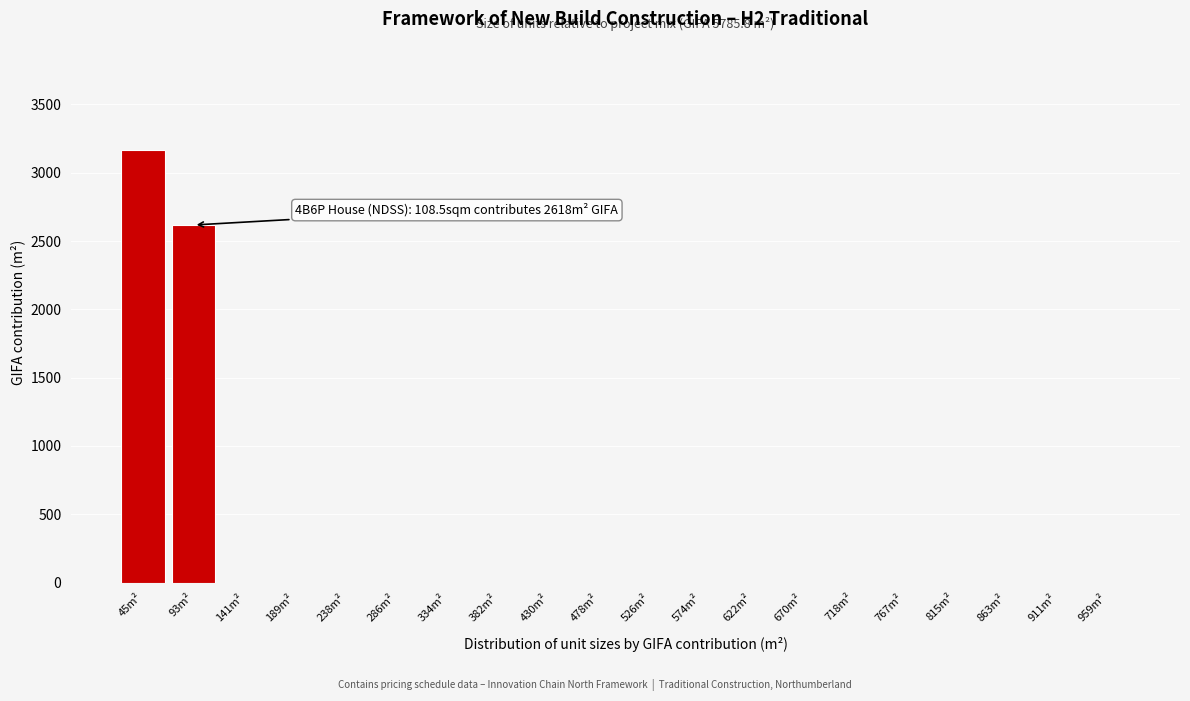

Reading left to right, transcribe all the data shown in this chart.

45m²=3168.0	93m²=2617.8	141m²=0.0	189m²=0.0	238m²=0.0	286m²=0.0	334m²=0.0	382m²=0.0	430m²=0.0	478m²=0.0	526m²=0.0	574m²=0.0	622m²=0.0	670m²=0.0	718m²=0.0	767m²=0.0	815m²=0.0	863m²=0.0	911m²=0.0	959m²=0.0